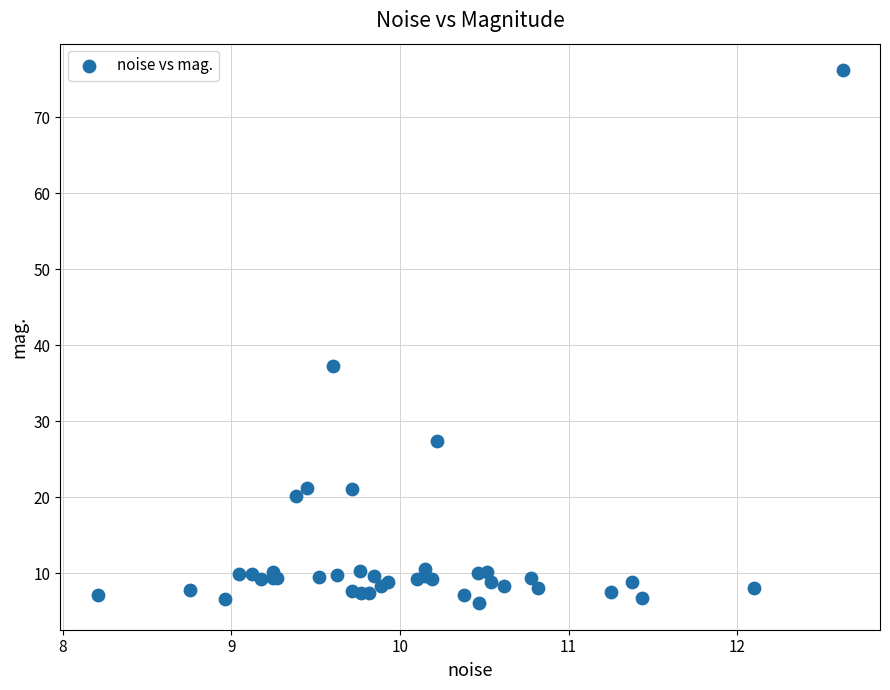

What Y value in the scatter plot is closest to 41?

37.3